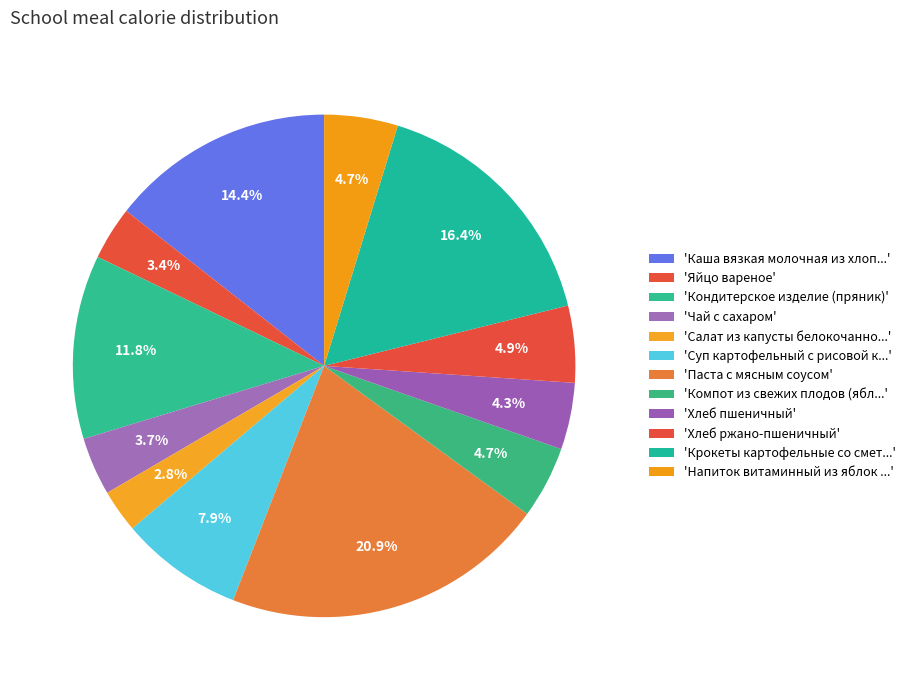

How many slices are in this pie chart?

12